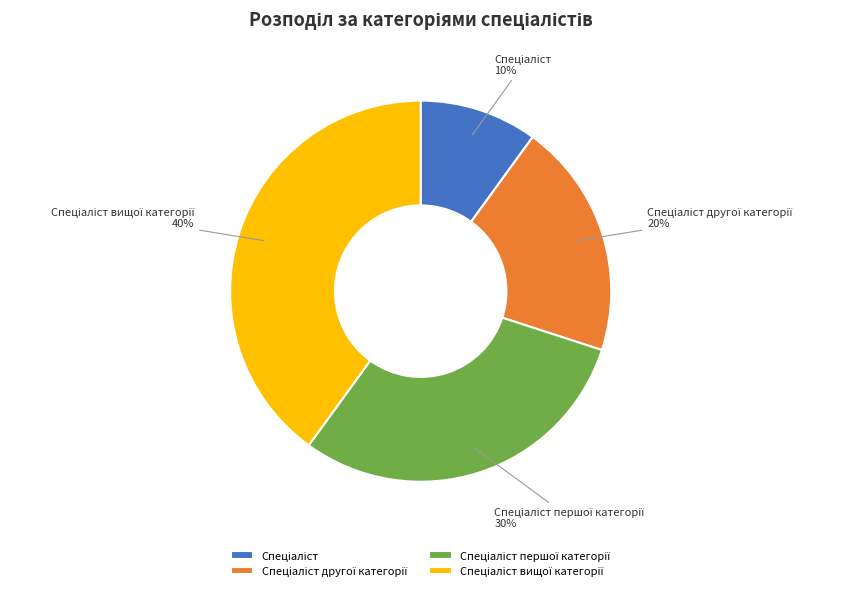

How many slices are in this pie chart?

4